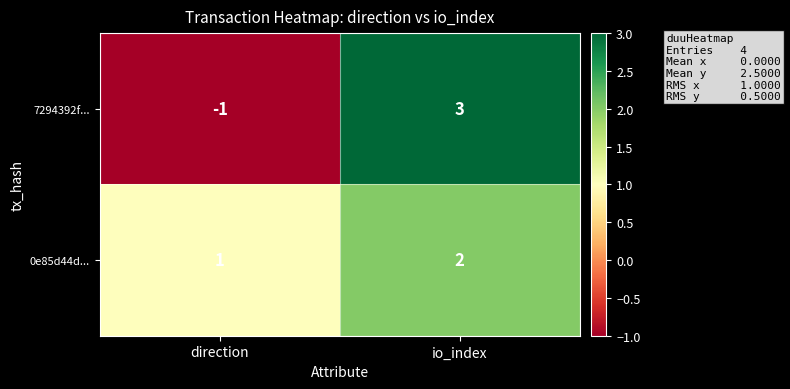

What is the difference between the 7294392f... values at direction and io_index?

4